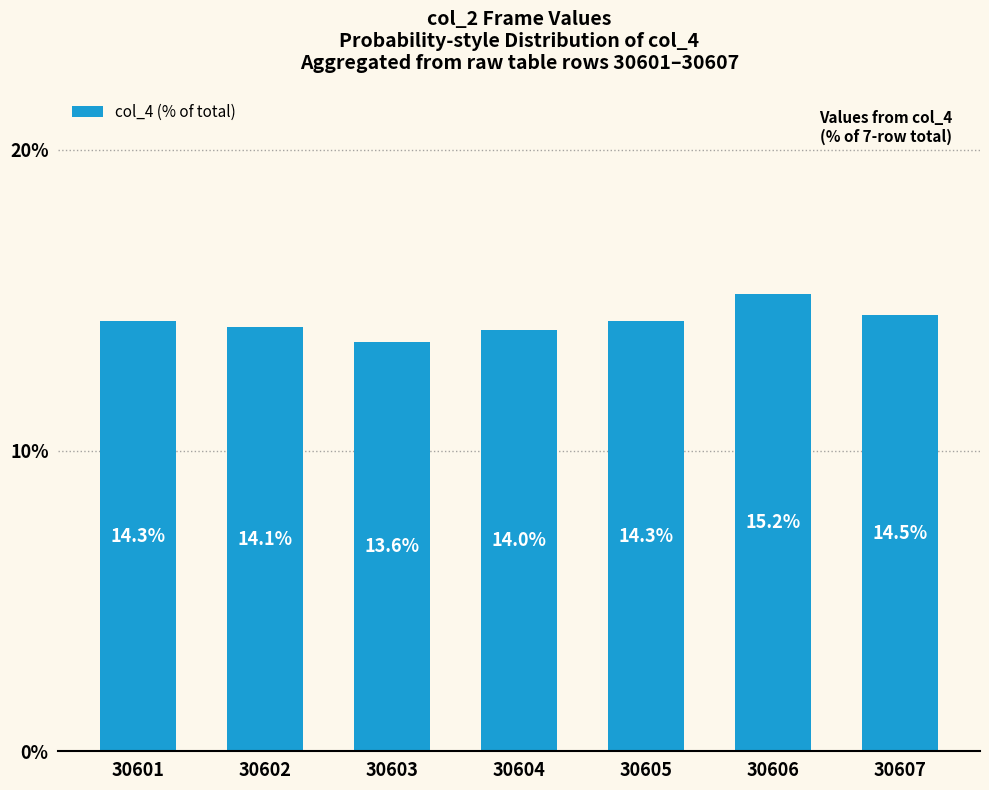

True or false: the data shows 15.2 at 30606.

True